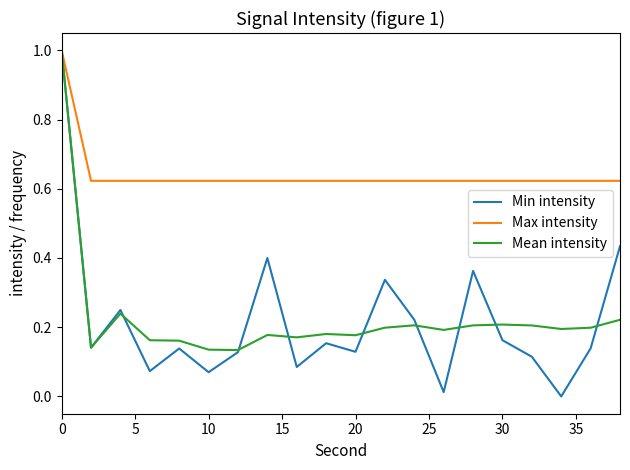

True or false: Mean intensity and Min intensity cross at least once.

True